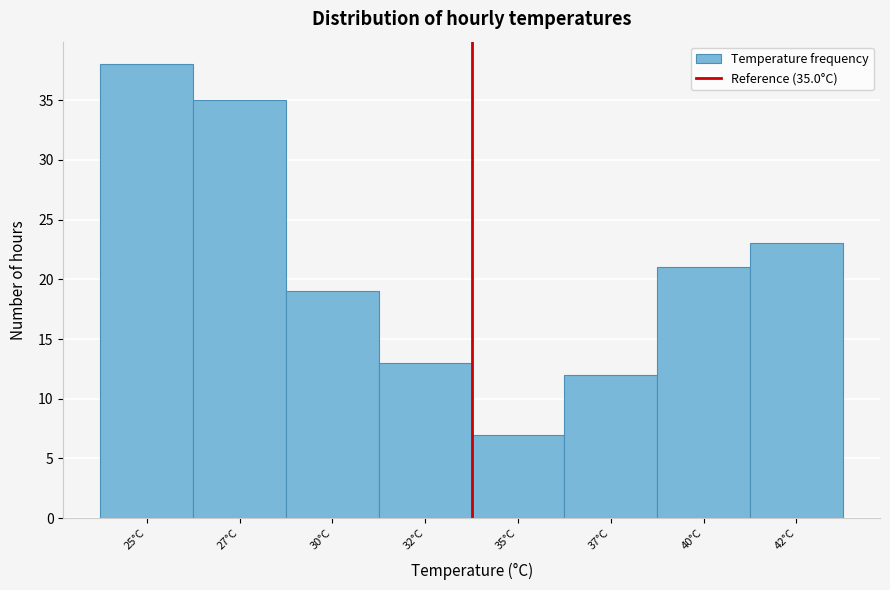

Reading left to right, transcribe all the data shown in this chart.

25°C=38	27°C=35	30°C=19	32°C=13	35°C=7	37°C=12	40°C=21	42°C=23